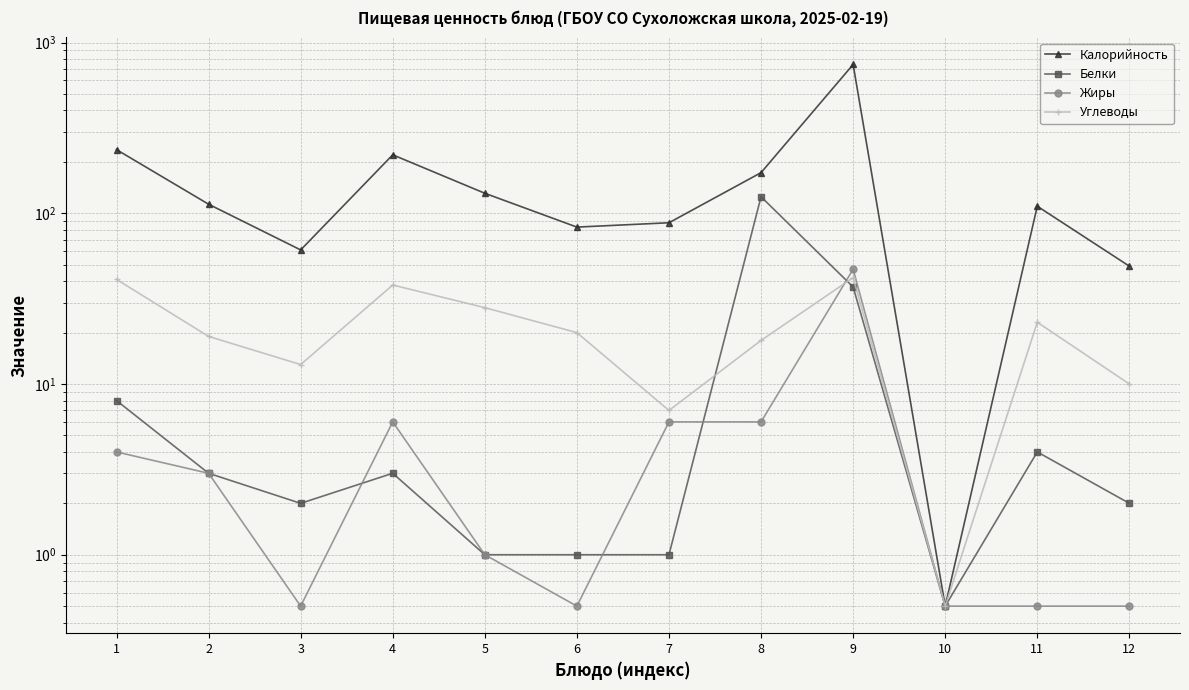

Which series changed the most between 4 and 10?

Калорийность